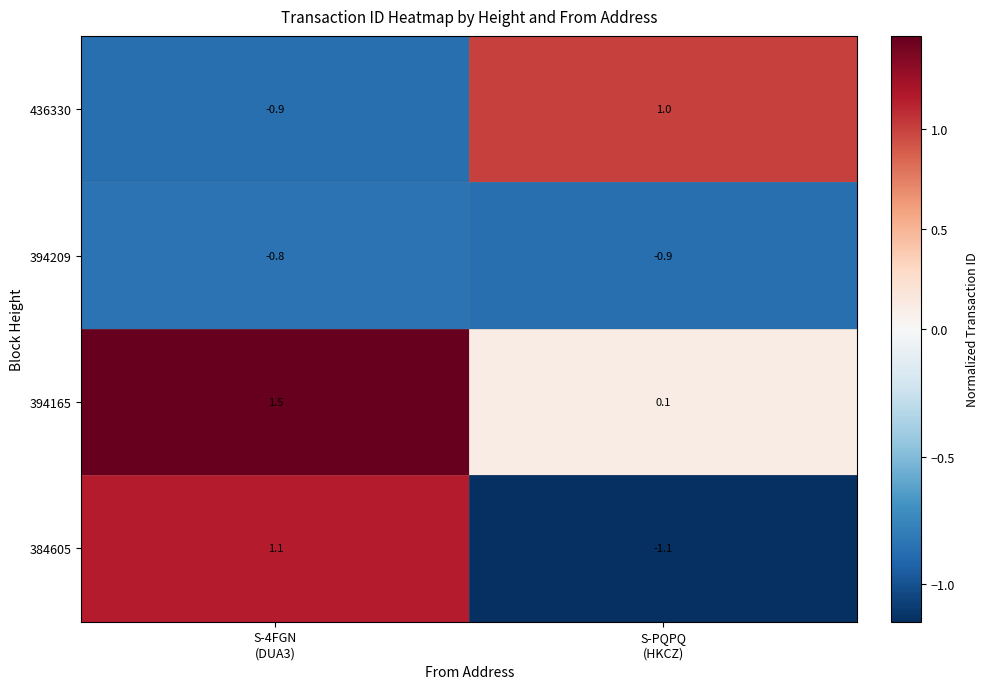

Which series has the widest spread of values?

384605